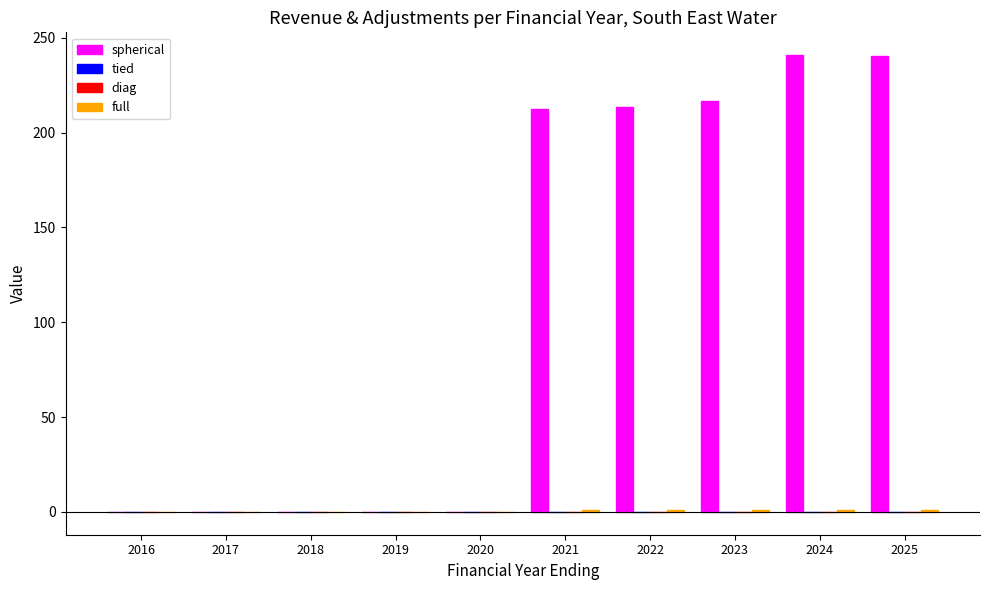

What is the greatest value displayed?

240.8